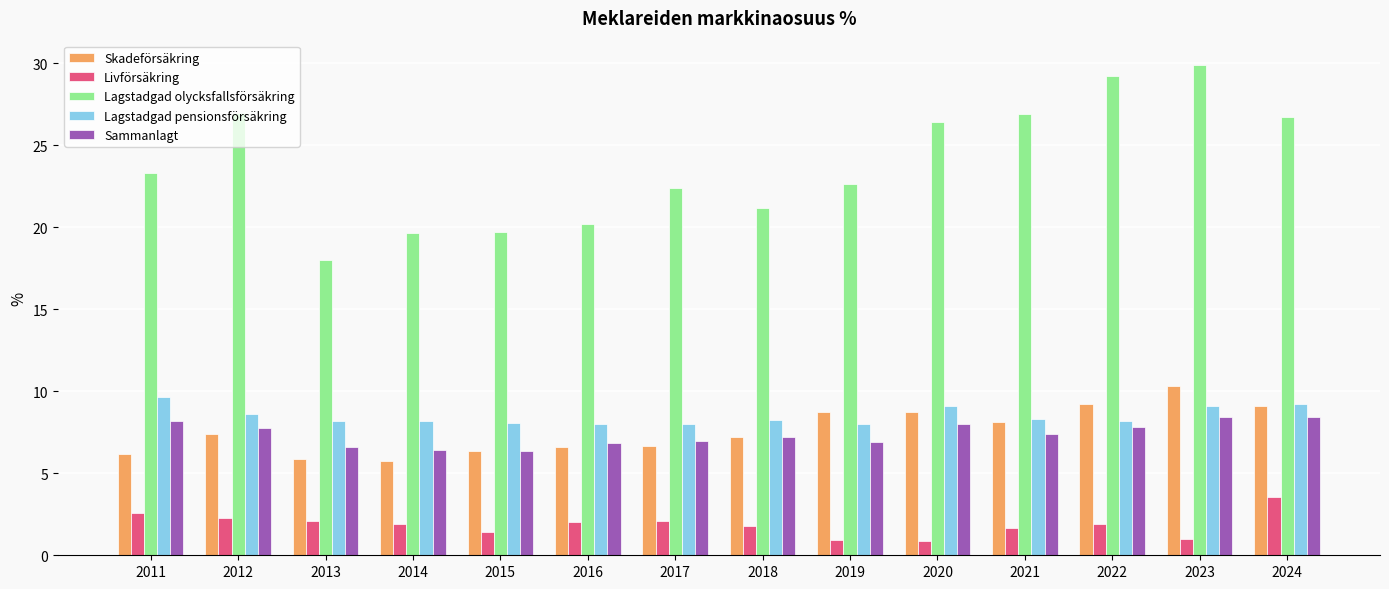

Is the value of Lagstadgad olycksfallsförsäkring at 2018 greater than the value of Livförsäkring at 2015?

Yes